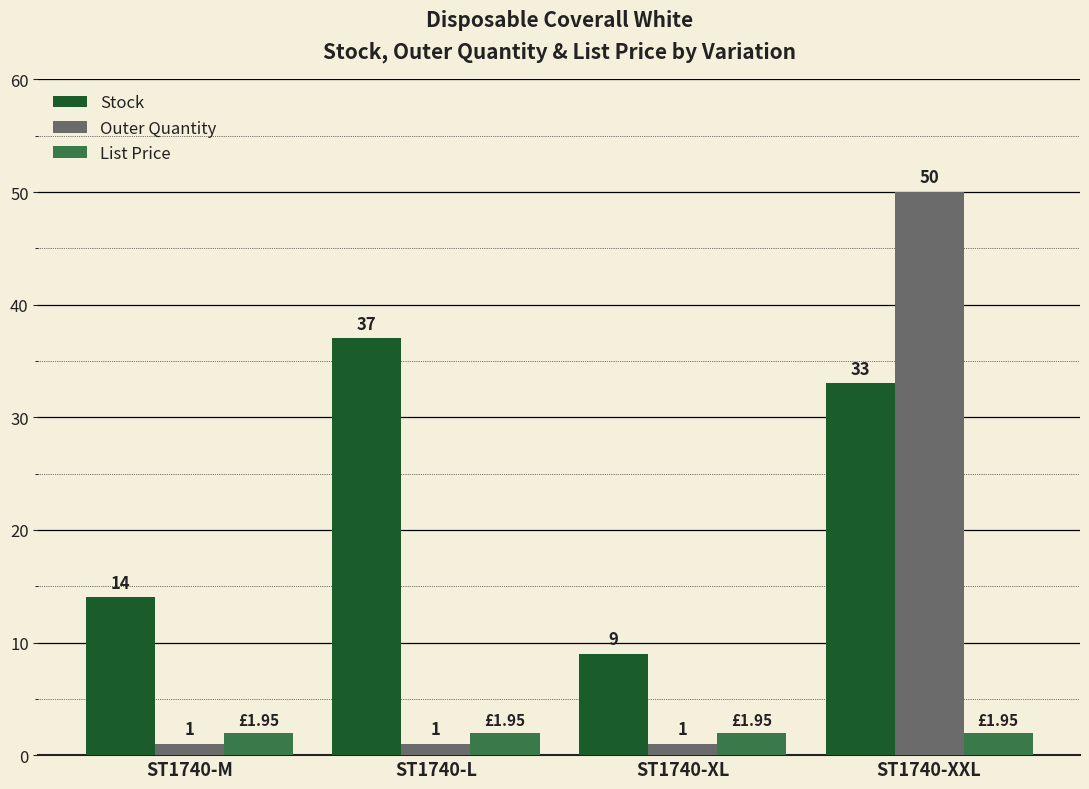

What is the smallest value displayed?

1.0